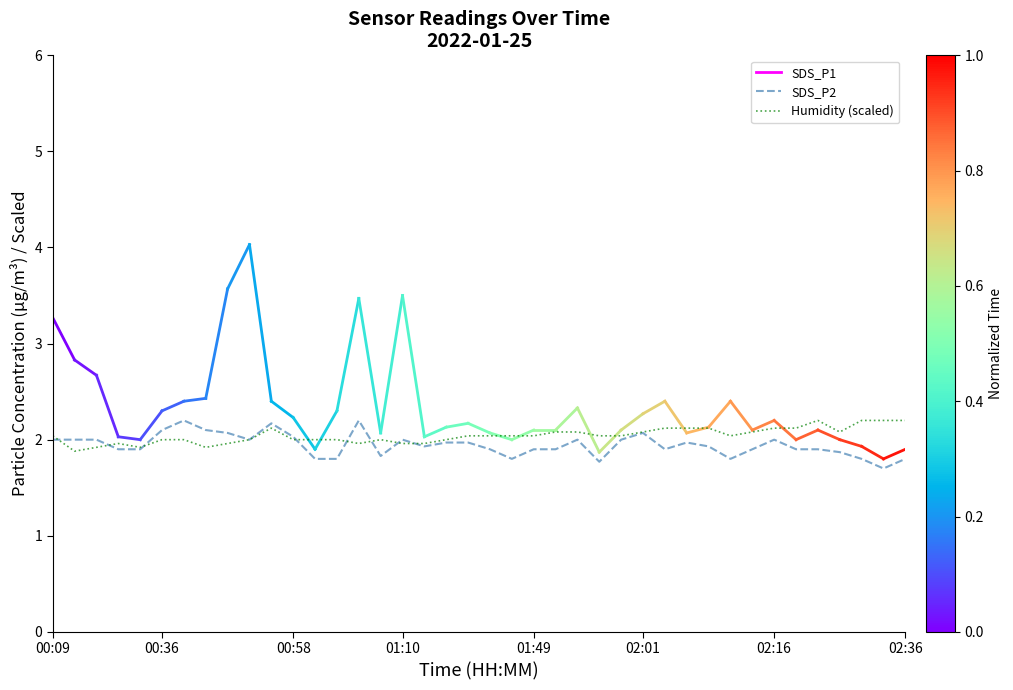

What is the maximum value shown in the chart?

2.2